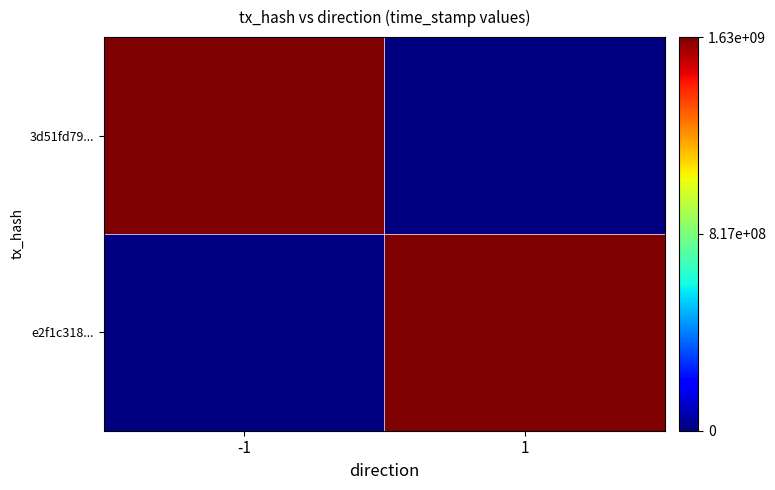

At which category is the sum across all series the highest?

-1